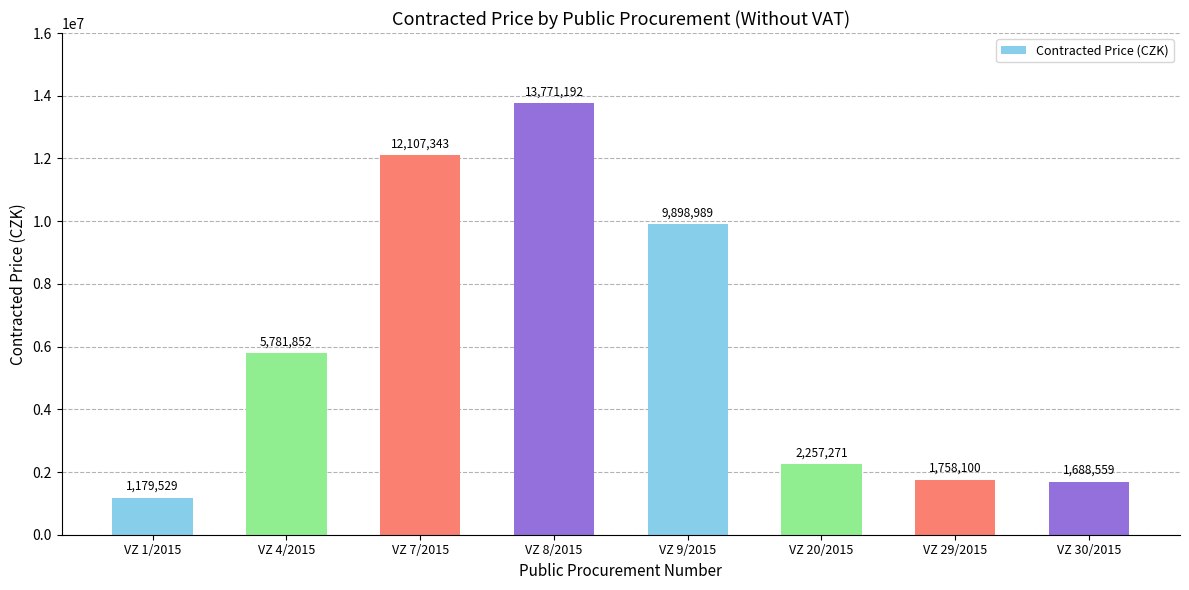

What is the maximum value shown in the chart?

13771191.8